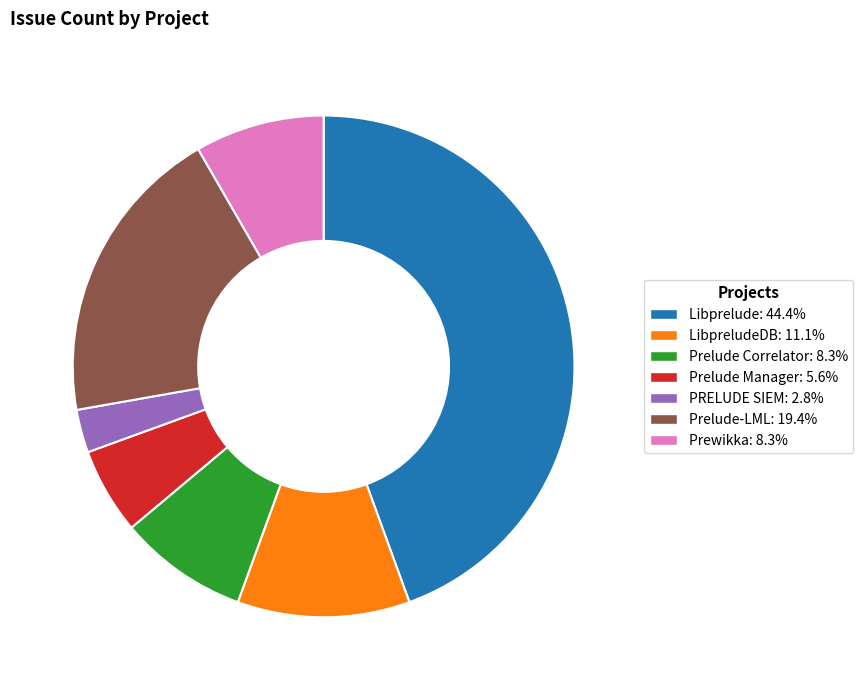

What is the ratio of the value at Prelude-LML: 19.4% to the value at Libprelude: 44.4%?

0.4